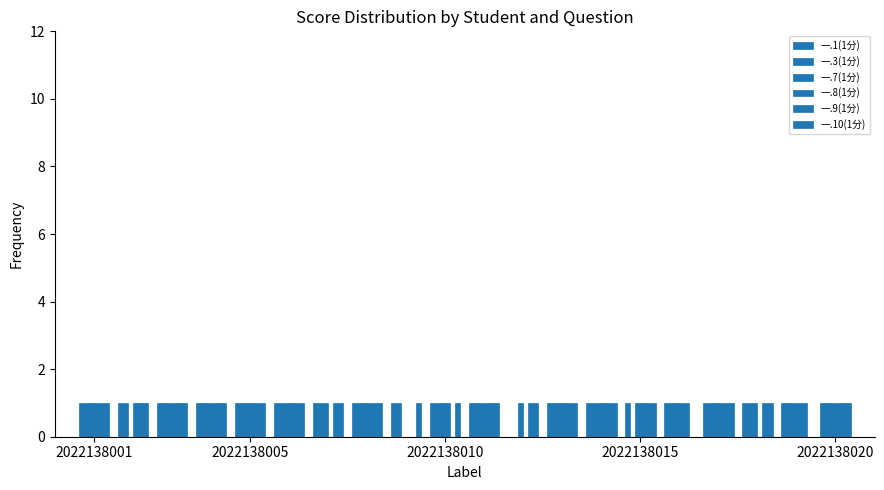

Are the bars grouped side by side (vs. stacked)?

Yes